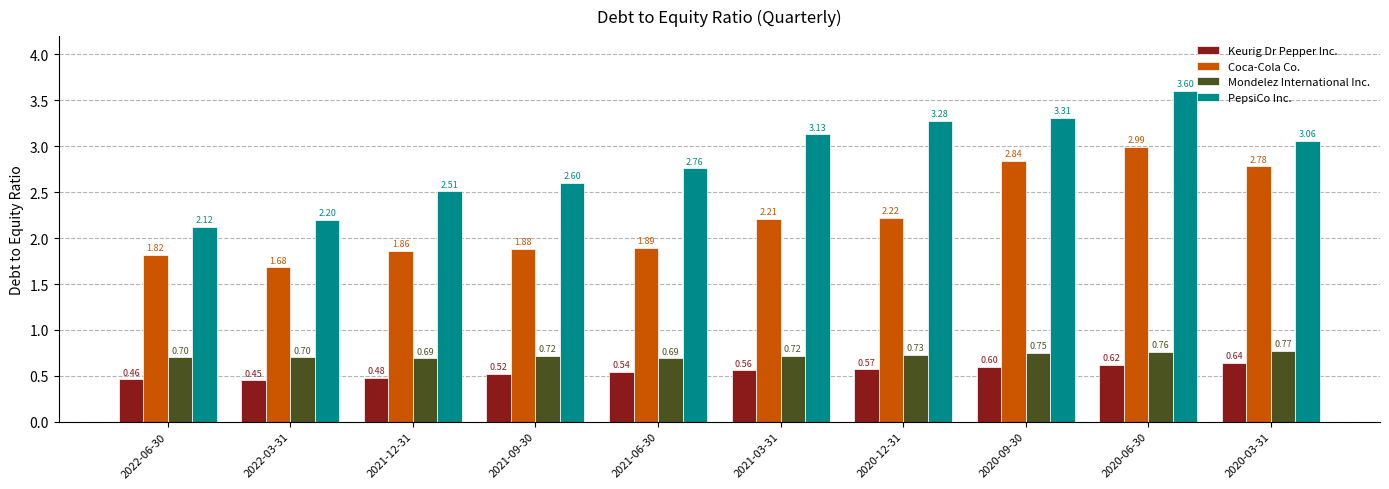

At which label is Coca-Cola Co. closest to 2?

2021-06-30